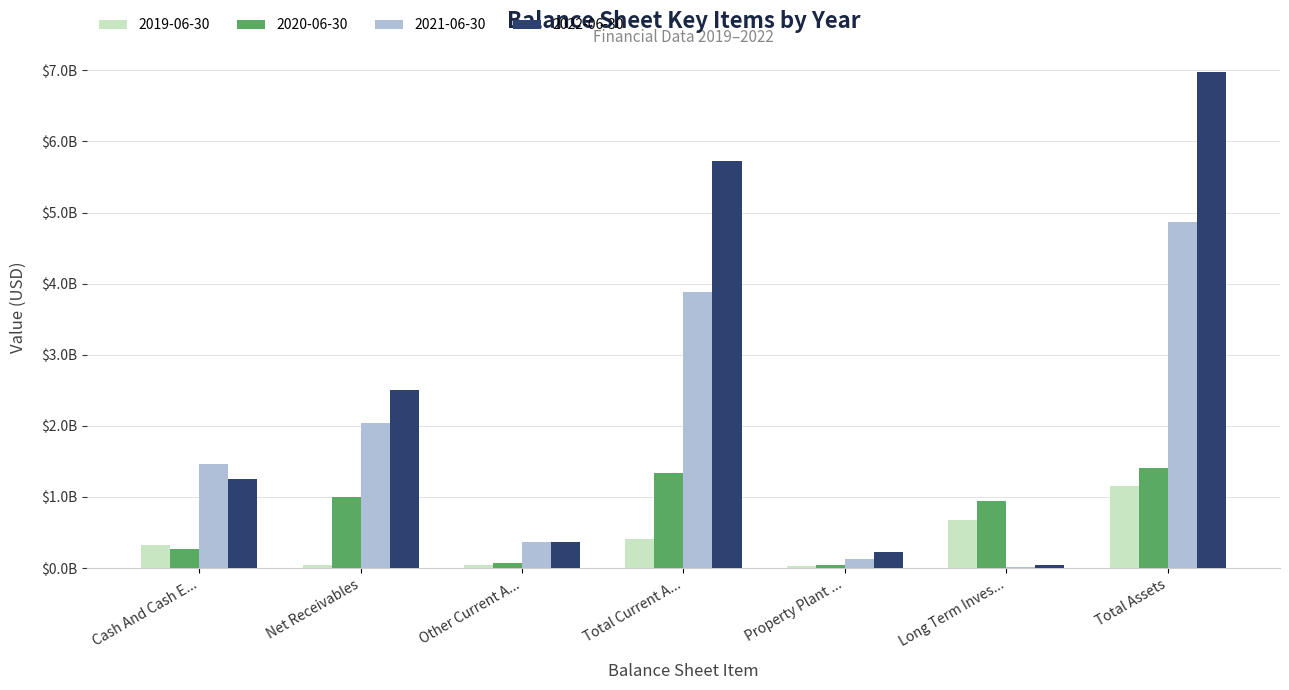

What is the value of the 2019-06-30 bar at the 5th from the left?

33645000